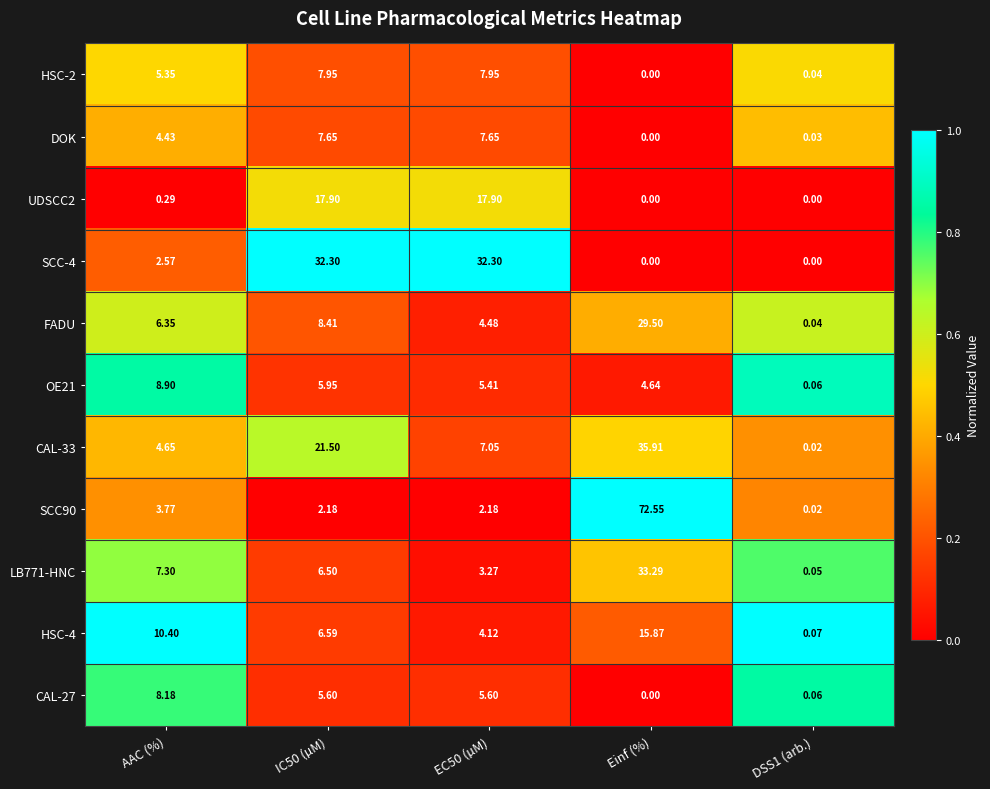

Which category has the highest value across all series?

Einf (%)